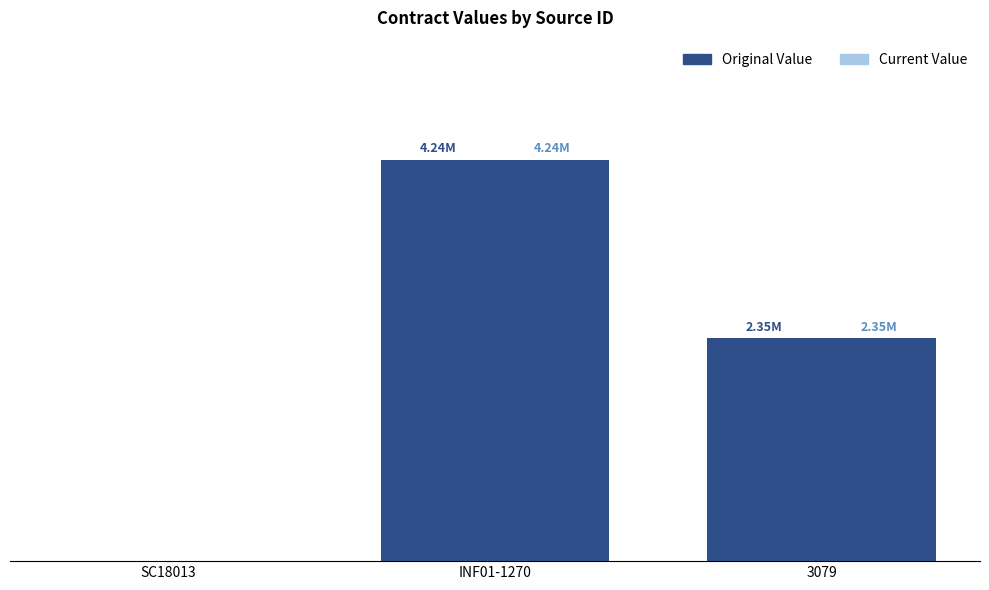

How many bars are there in each group?

2